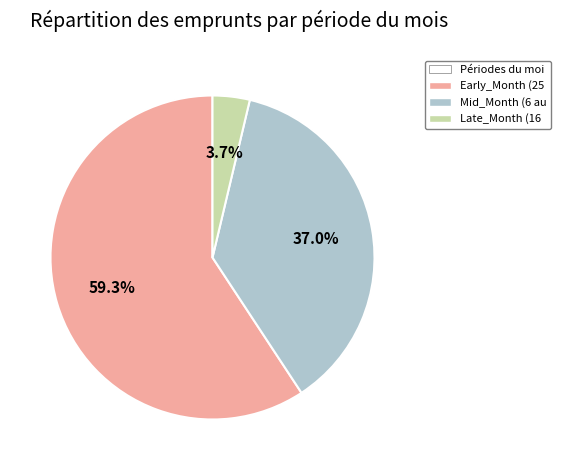

Is there a majority slice in this chart?

Yes